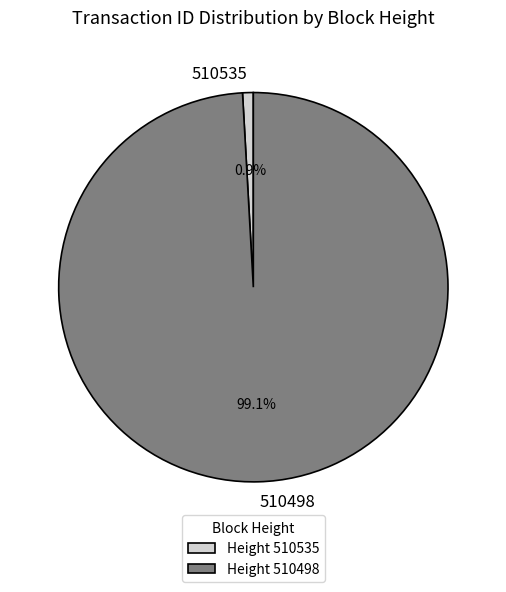

To the nearest percent, what is the difference between the largest and smallest slice percentages?

98%